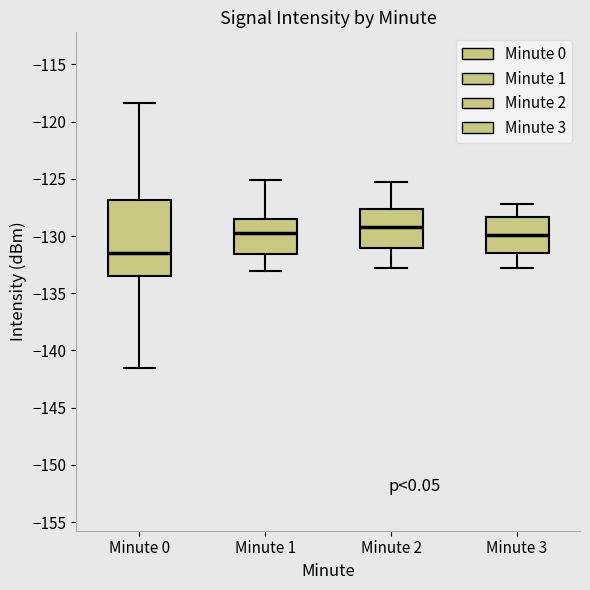

Where does the upper whisker of the box for Minute 2 end on the y-axis? The values are not printed on the chart, so give them approximately, as read against the axis.

-125.5